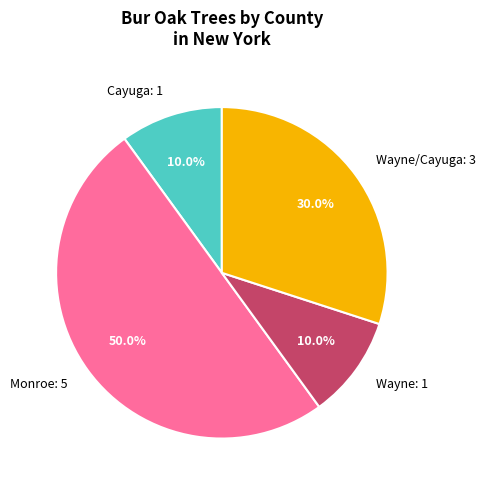

Combined, do Wayne/Cayuga and Wayne account for over 50%?

No